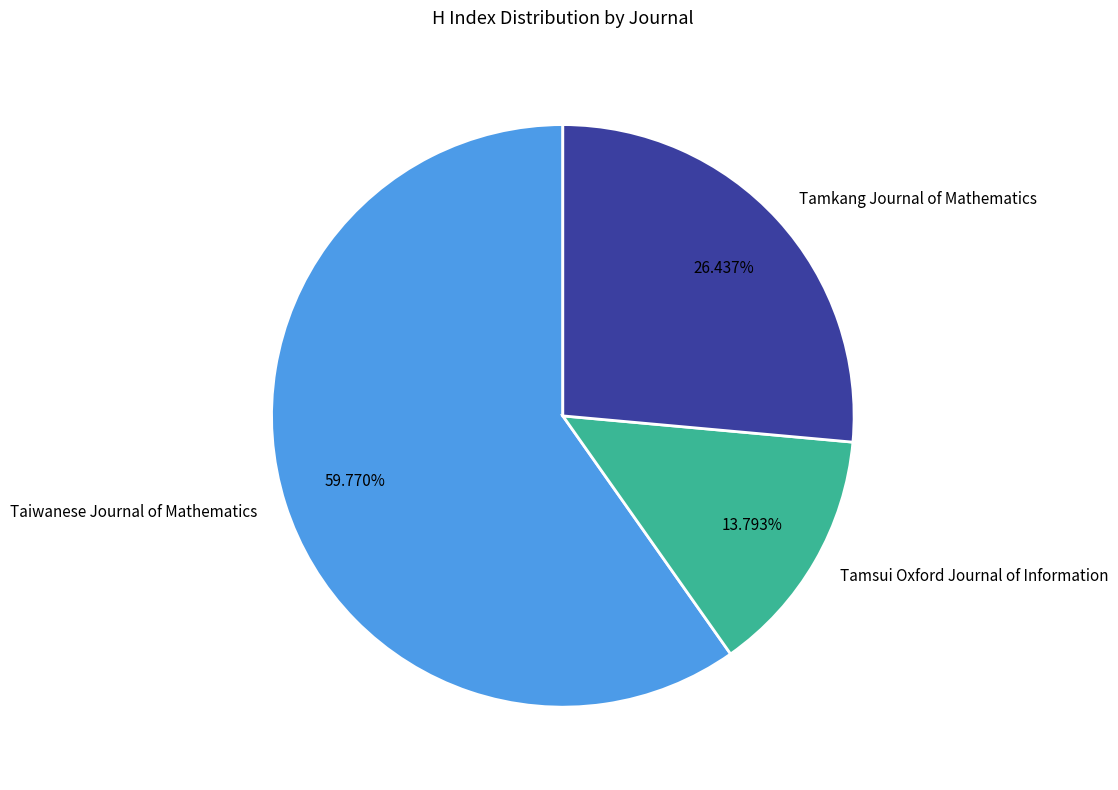

To the nearest percent, what is the average slice percentage?

33%